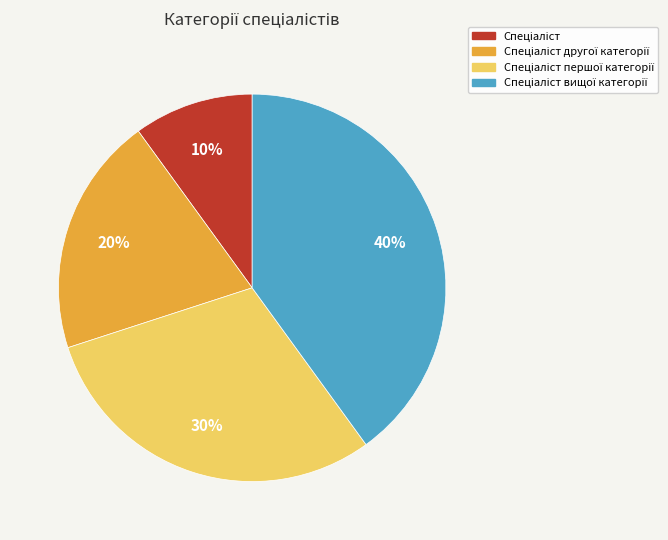

Does any single category account for the majority?

No